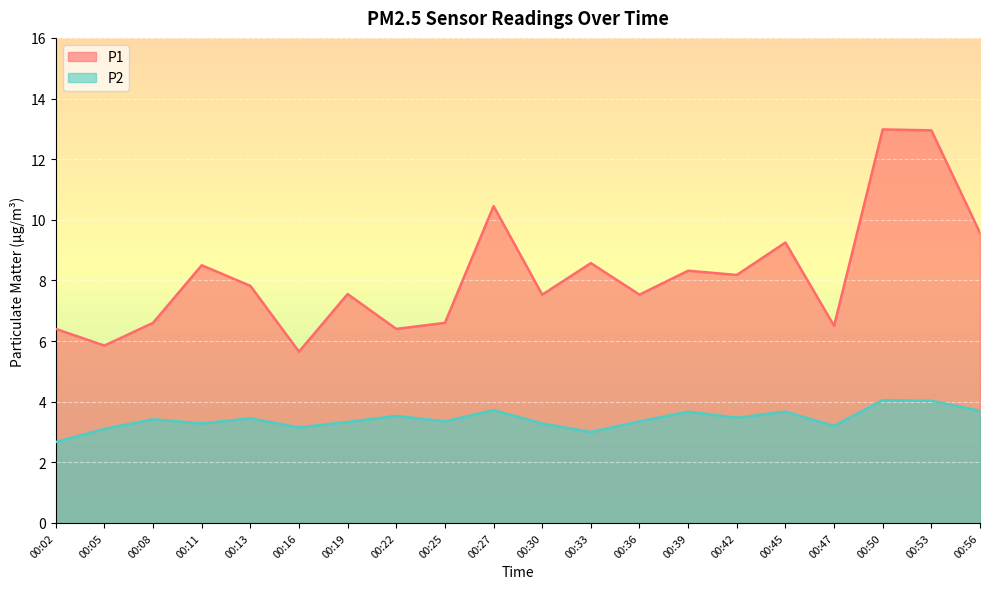

List the labels in order of P1 value, largest first.

00:50, 00:53, 00:27, 00:56, 00:45, 00:33, 00:11, 00:39, 00:42, 00:13, 00:19, 00:30, 00:36, 00:08, 00:25, 00:47, 00:02, 00:22, 00:05, 00:16